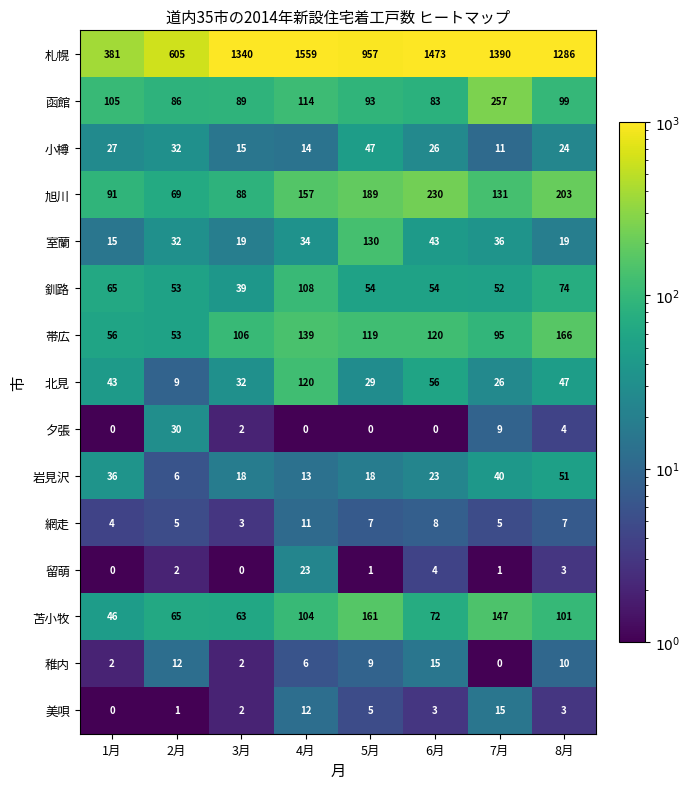

Read the 苫小牧 value at 3月, to the nearest 10.

60